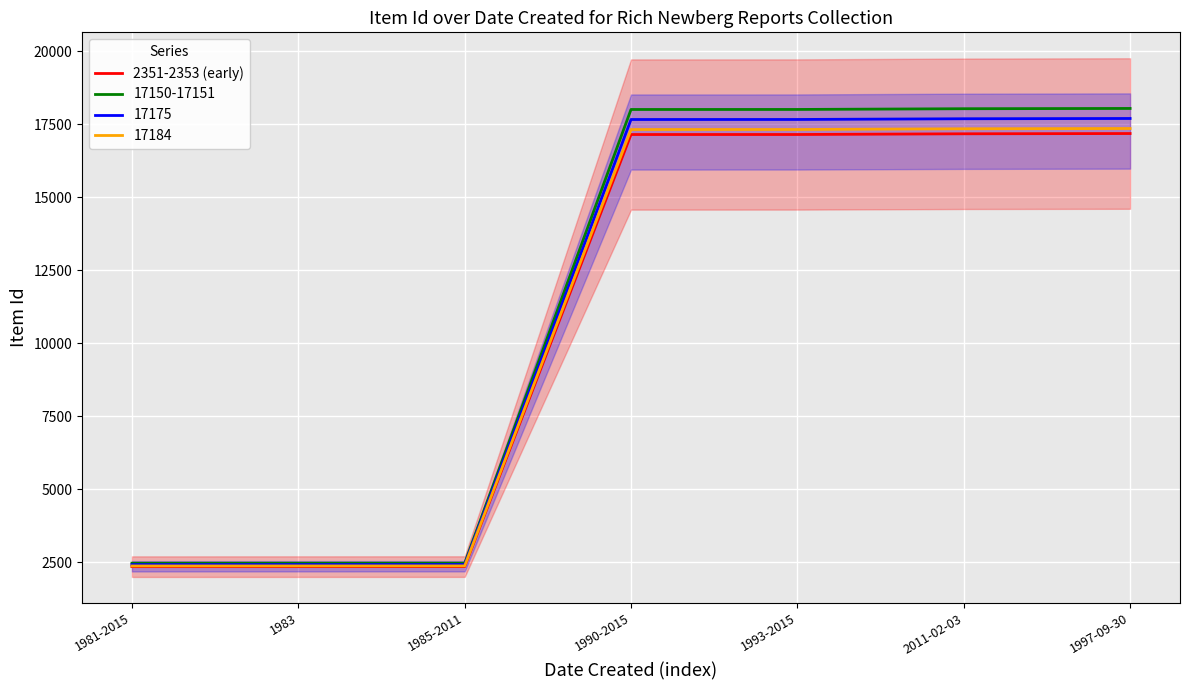

The value at 1981-2015 is 905. True or false?

False